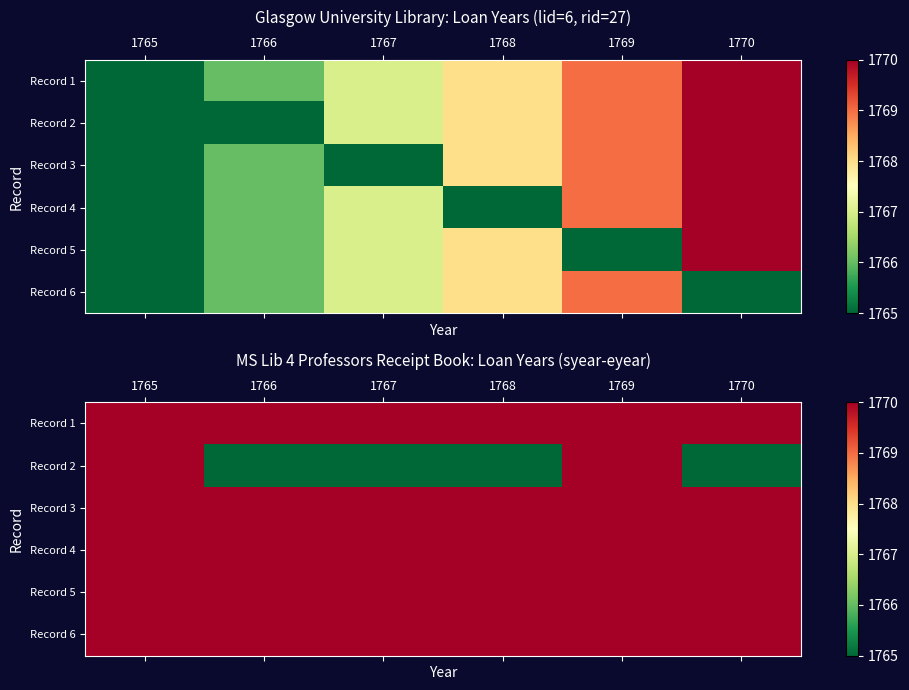

True or false: Record 4 has a value of 1152 at 1765.

False